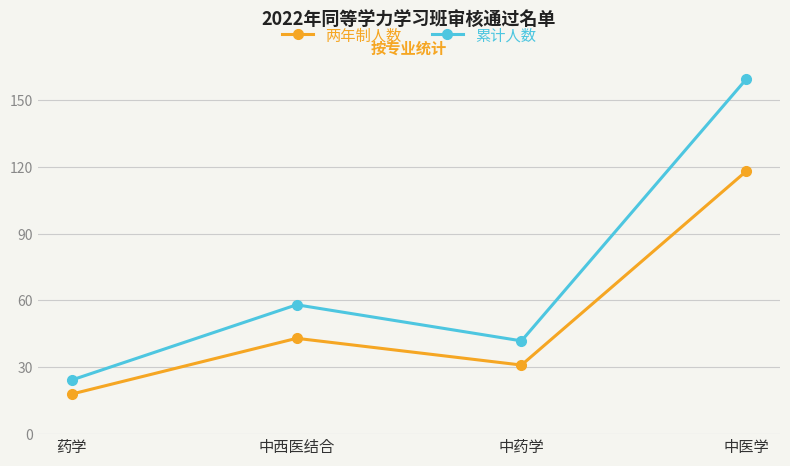

At which label does 累计人数 reach its peak?

中医学